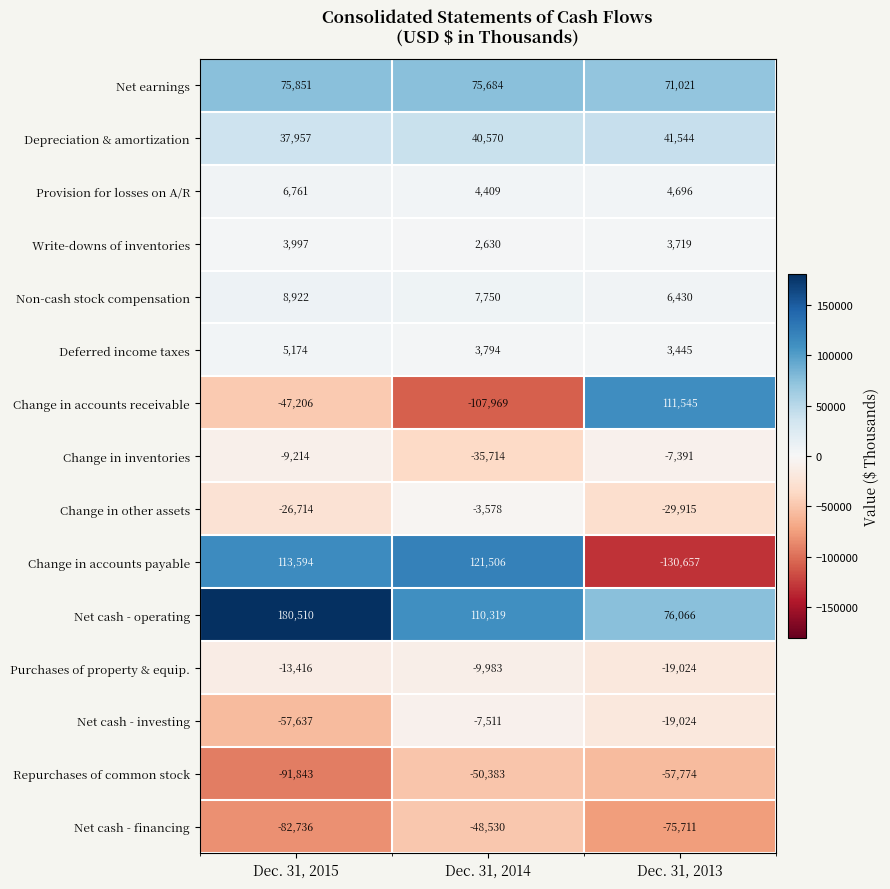

At which label is Non-cash stock compensation closest to 7676?

Dec. 31, 2014